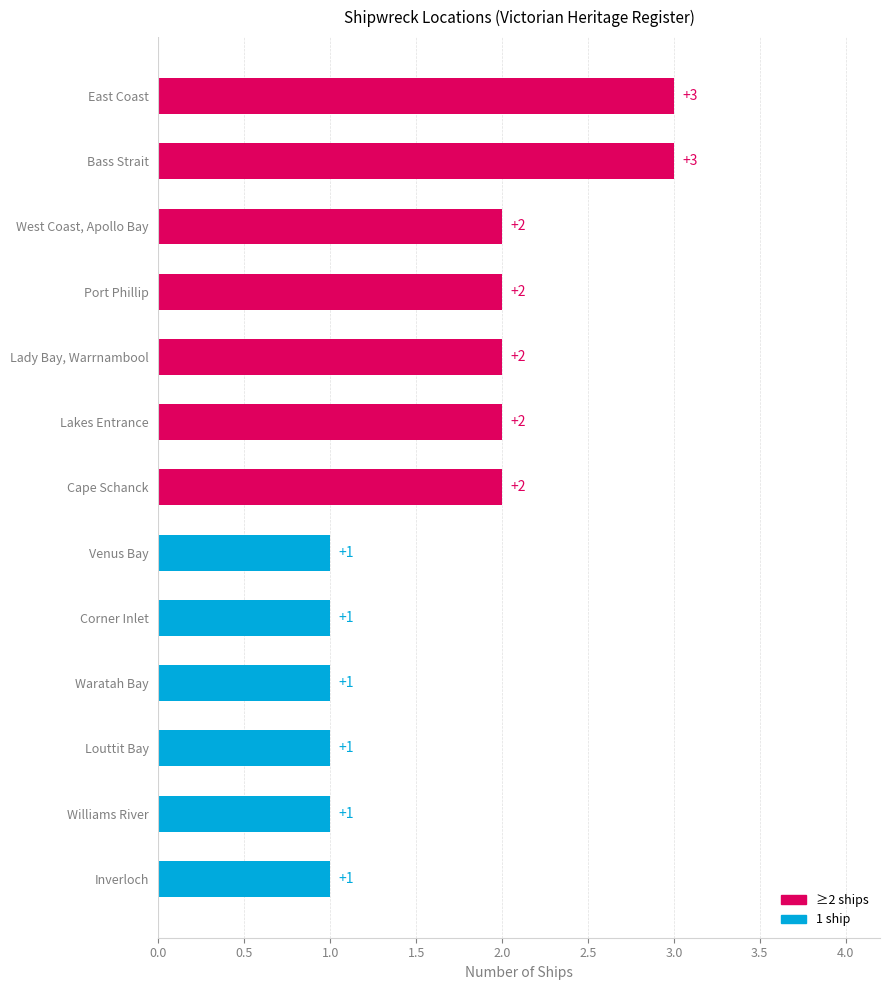

Reading bottom to top, what are all the values shown in this chart?

1	1	1	1	1	1	2	2	2	2	2	3	3